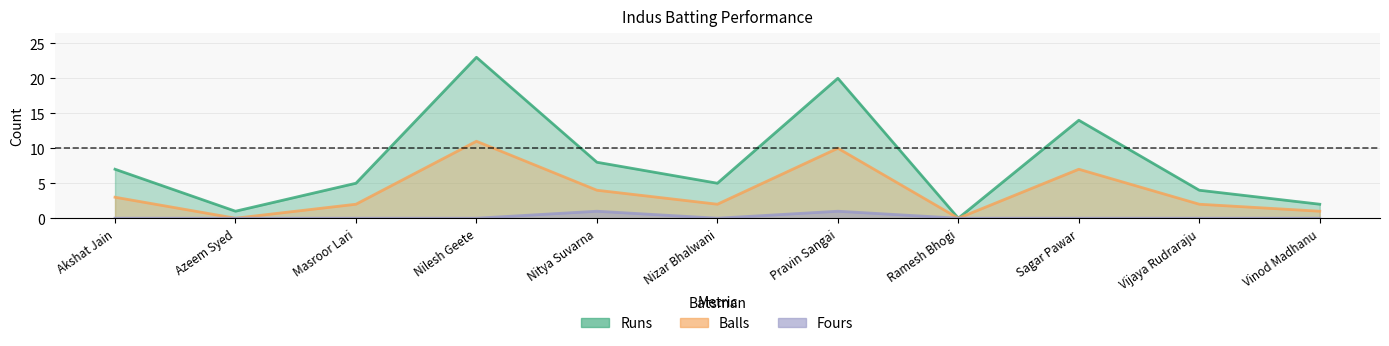

What is the difference between the Runs values at Pravin Sangai and Azeem Syed?

19